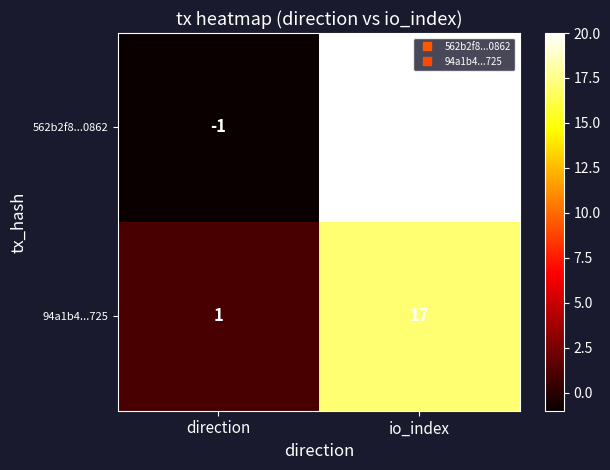

What is the minimum value shown in the chart?

-1